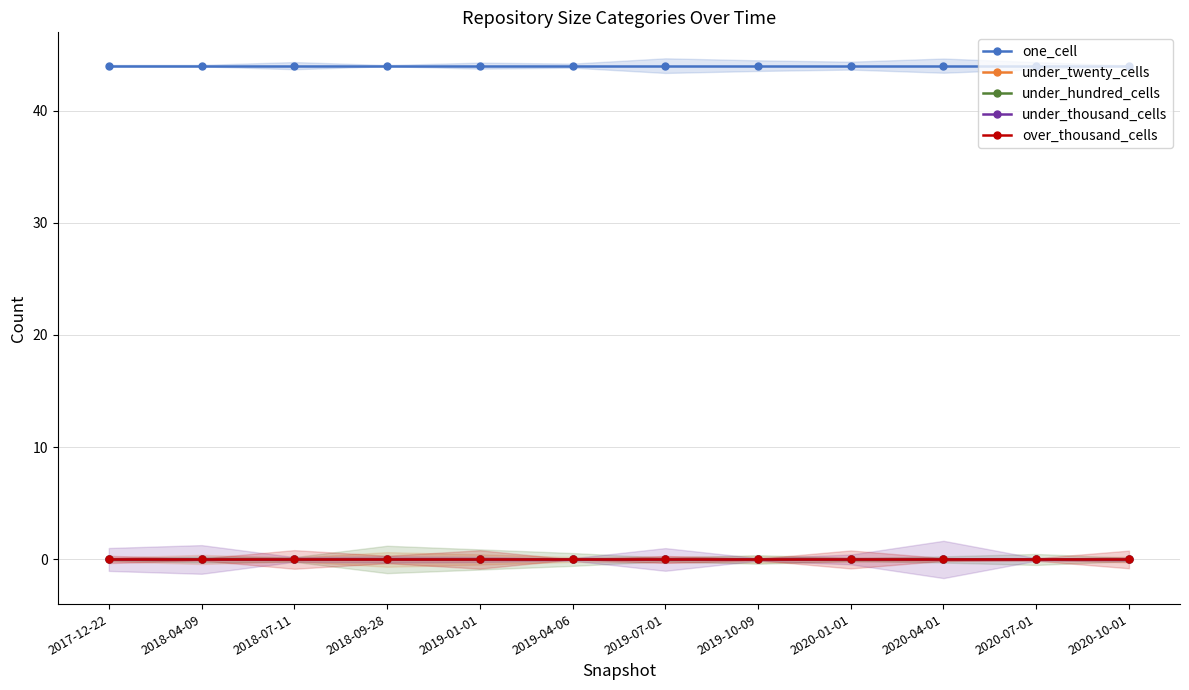

Is this an area chart (filled region under the line)?

No